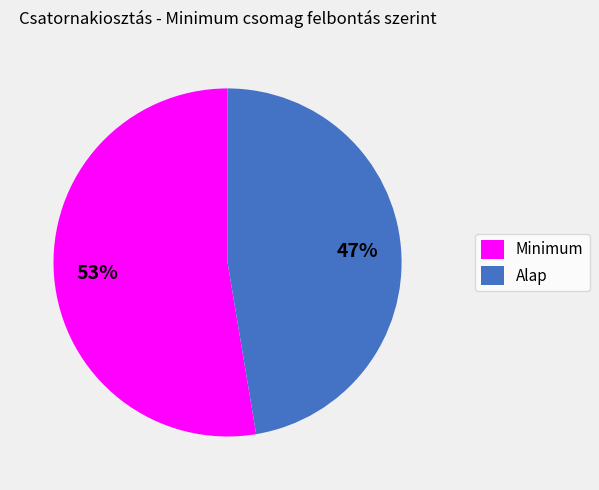

Which has a higher value, Alap or Minimum?

Minimum